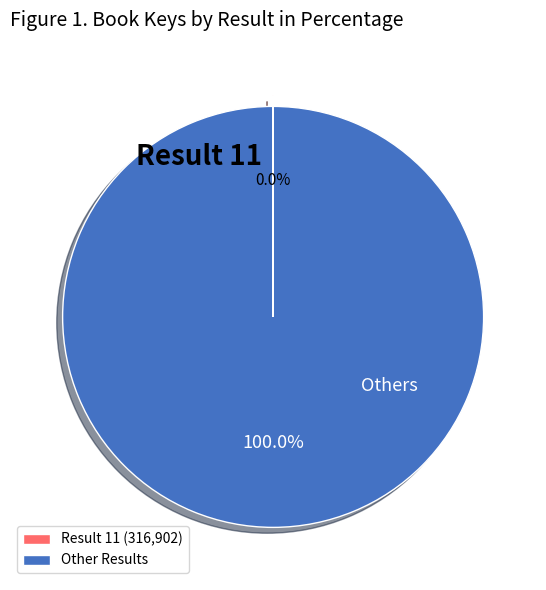

To the nearest percent, what is the average slice percentage?

50%